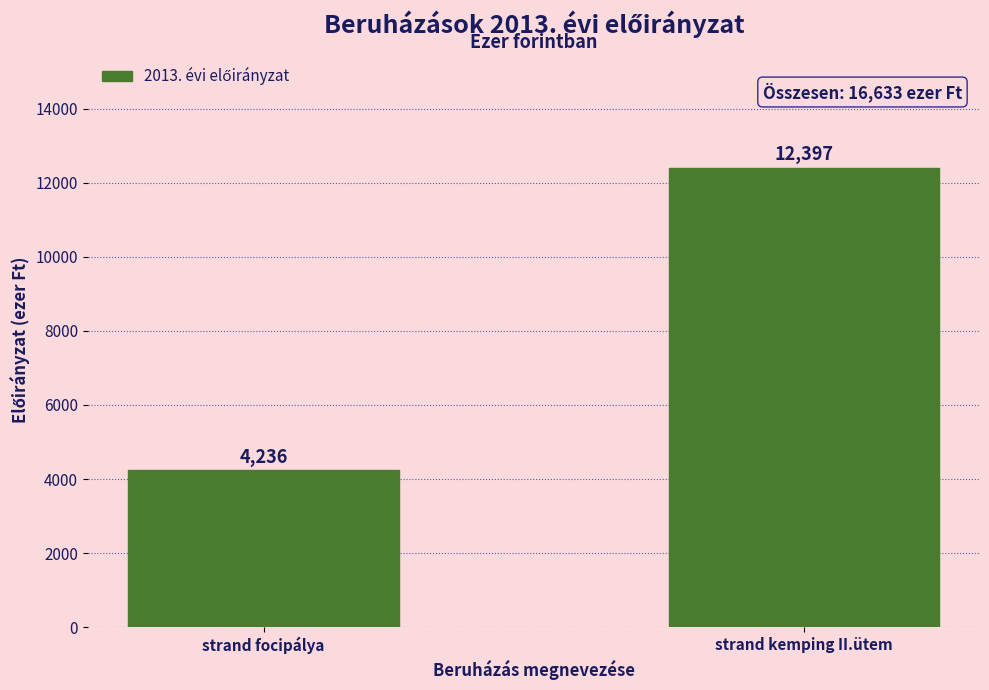

Reading left to right, extract all data points from this chart.

4236	12397